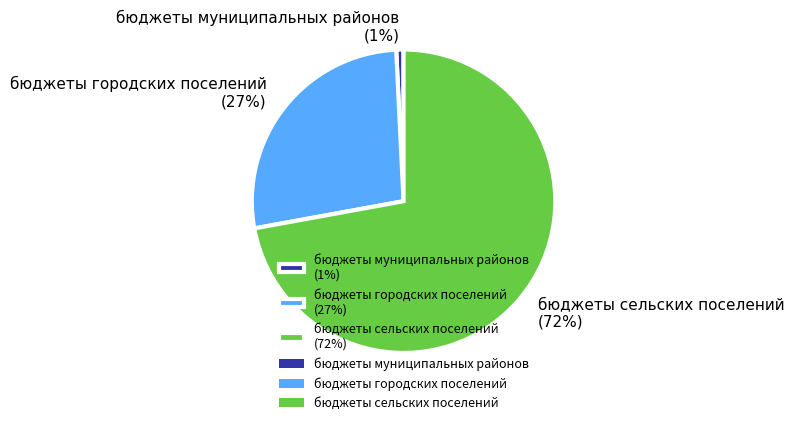

Rank the categories by value from highest to lowest.

бюджеты сельских поселений, бюджеты городских поселений, бюджеты муниципальных районов